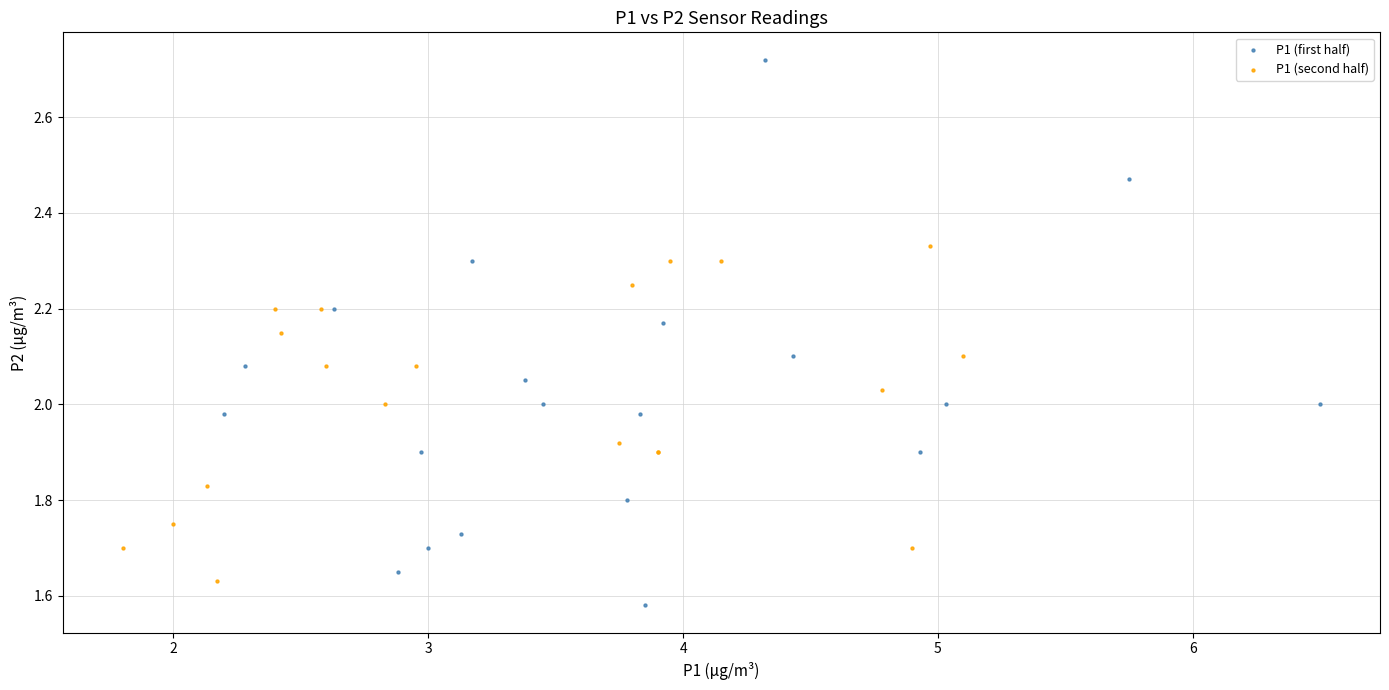

Which series reaches the maximum Y coordinate?

P1 (first half)